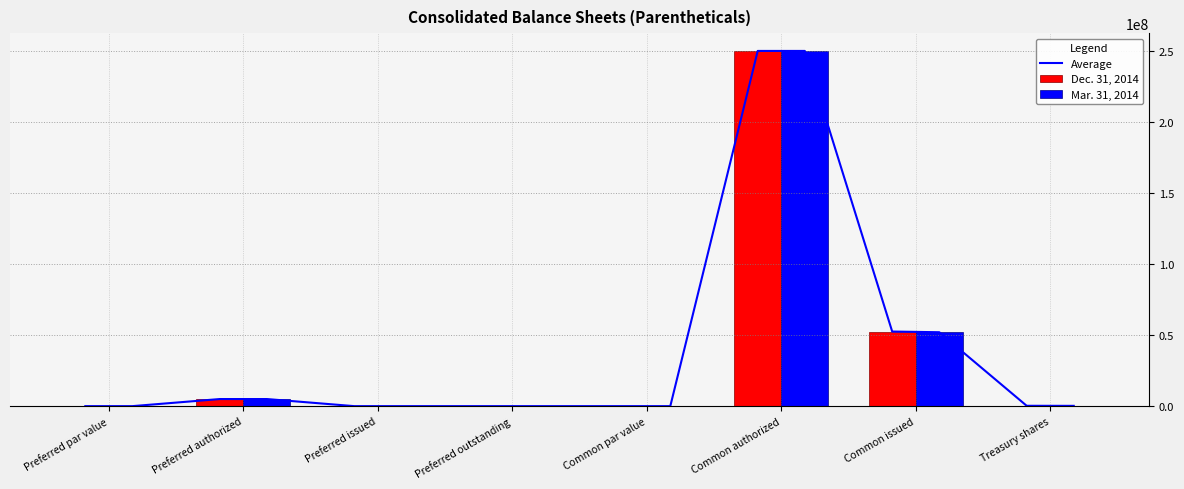

What is the sum of all Dec. 31, 2014 values?

307763000.0